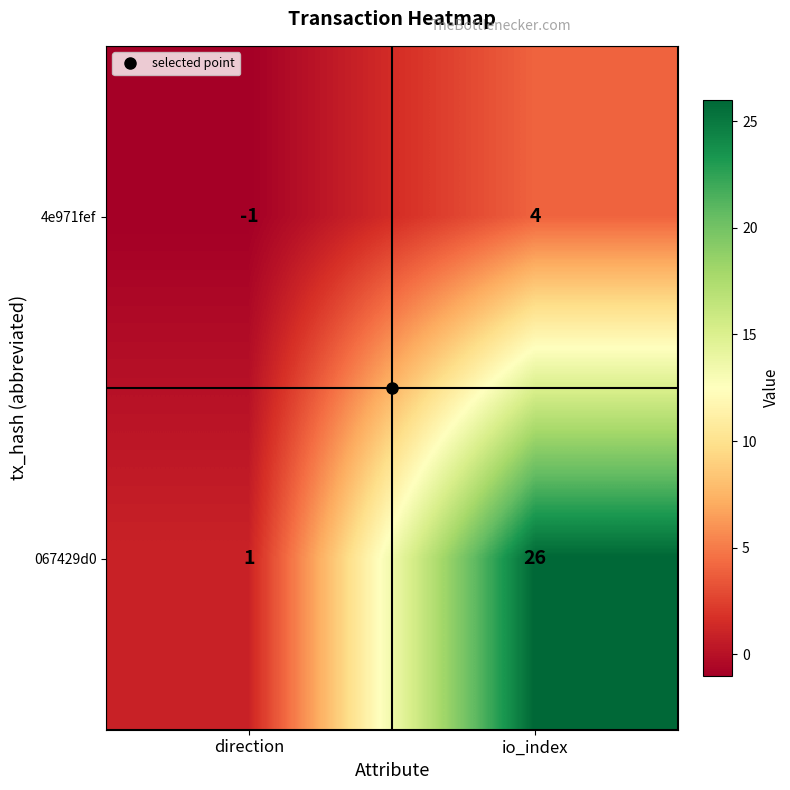

How many values in 4e971fef are above zero?

1